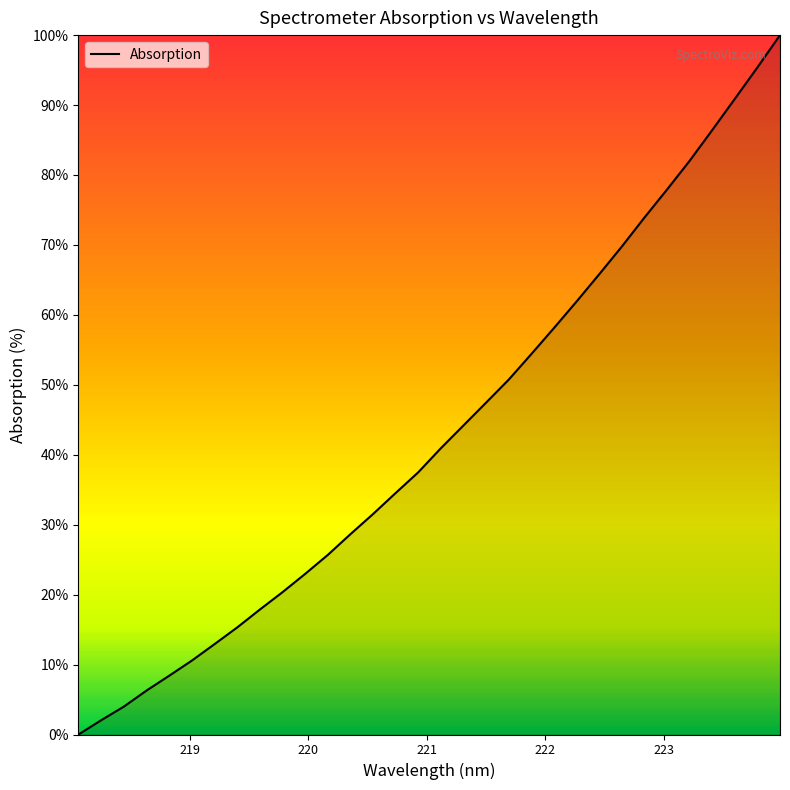

What is the difference between the maximum and minimum values?

100.0